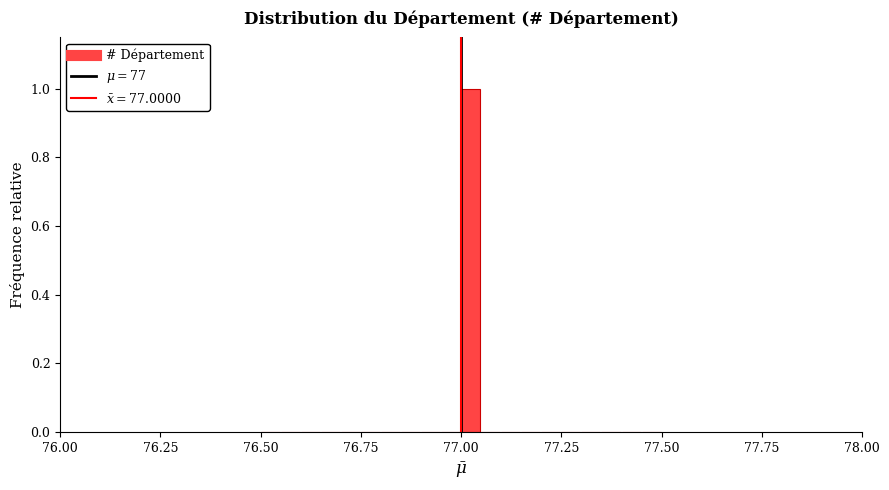

Read against the x-axis, roughly where is the centre of the tallest bar?

77.00